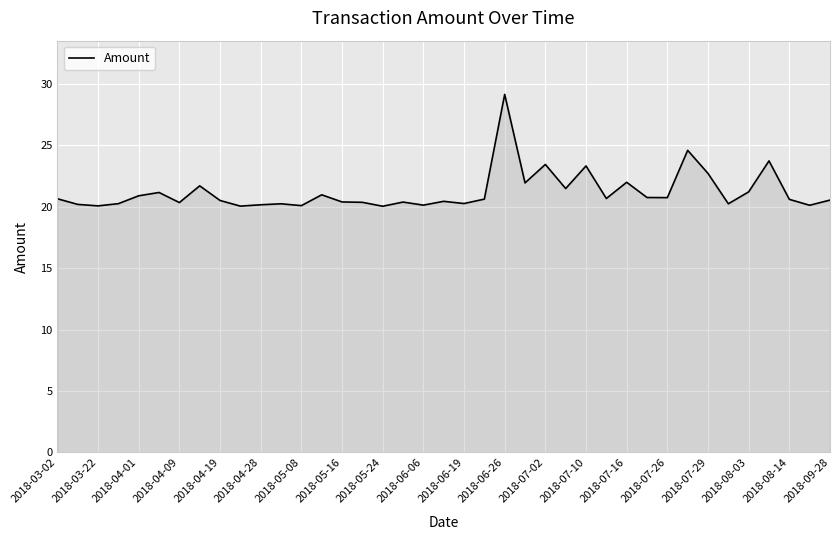

What is the minimum value shown in the chart?

20.0